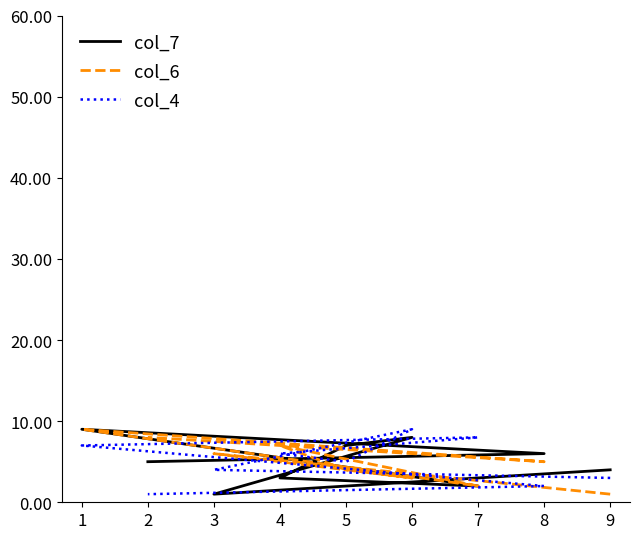

How many values in the col_7 series are below 5?

4